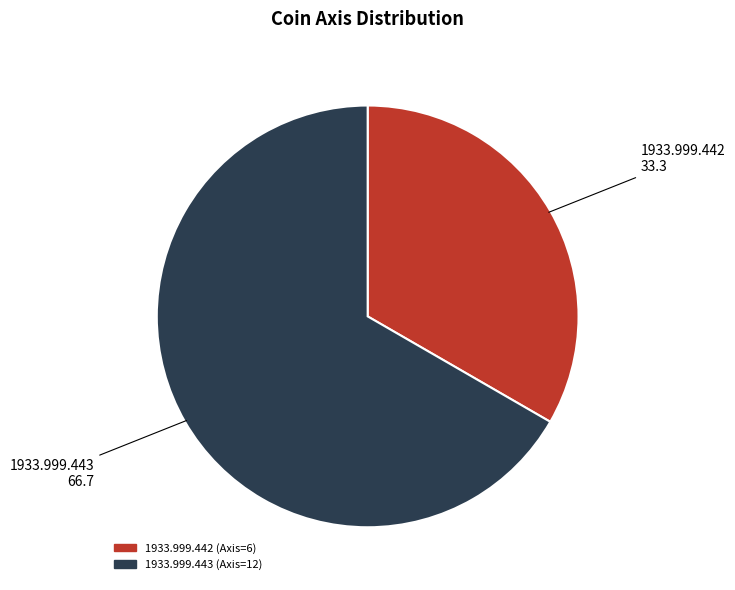

Which has a higher value, 1933.999.443 (Axis=12) or 1933.999.442 (Axis=6)?

1933.999.443 (Axis=12)